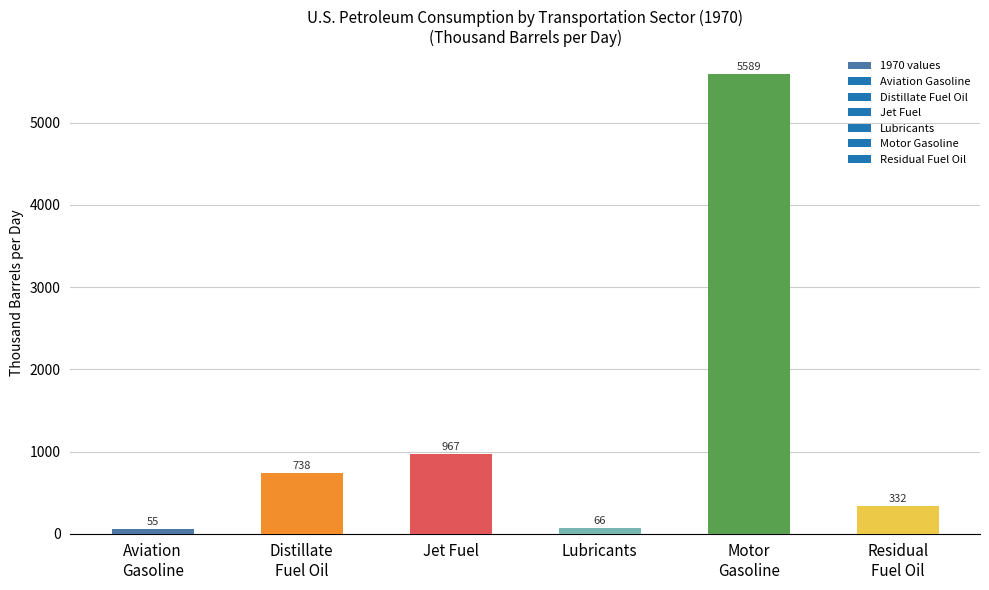

Where does the data first go above 737?

Distillate
Fuel Oil